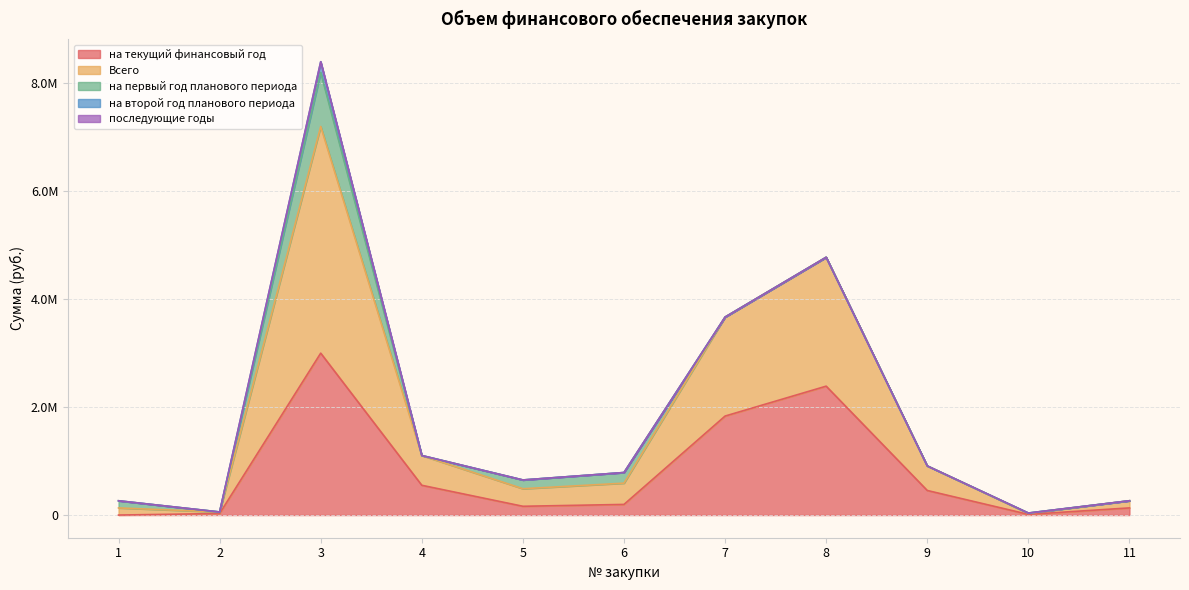

Which category has the lowest value in the Всего series?

10